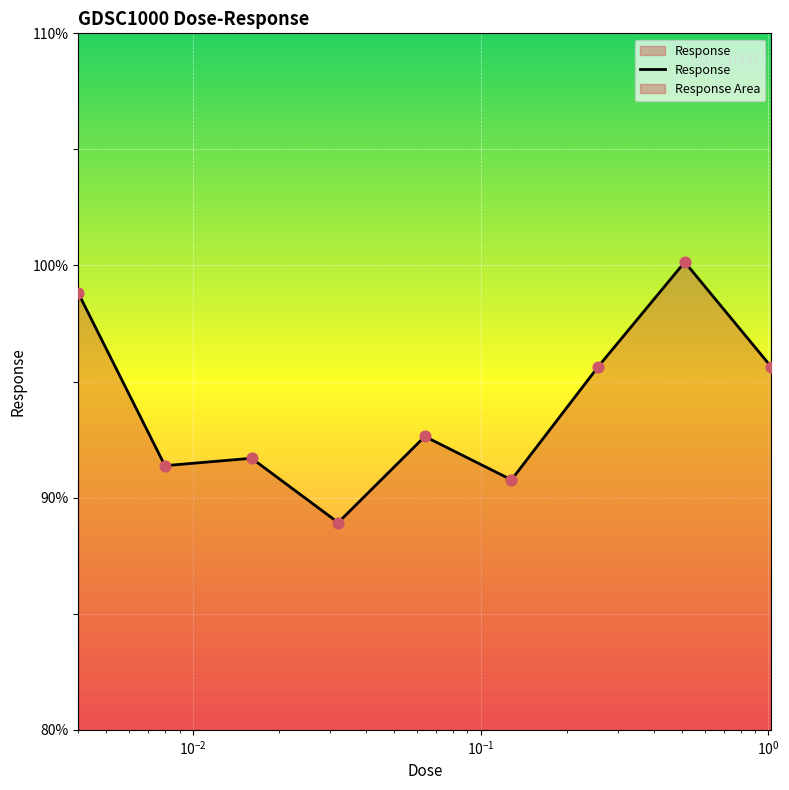

What is the difference between the maximum and minimum values?

11.2